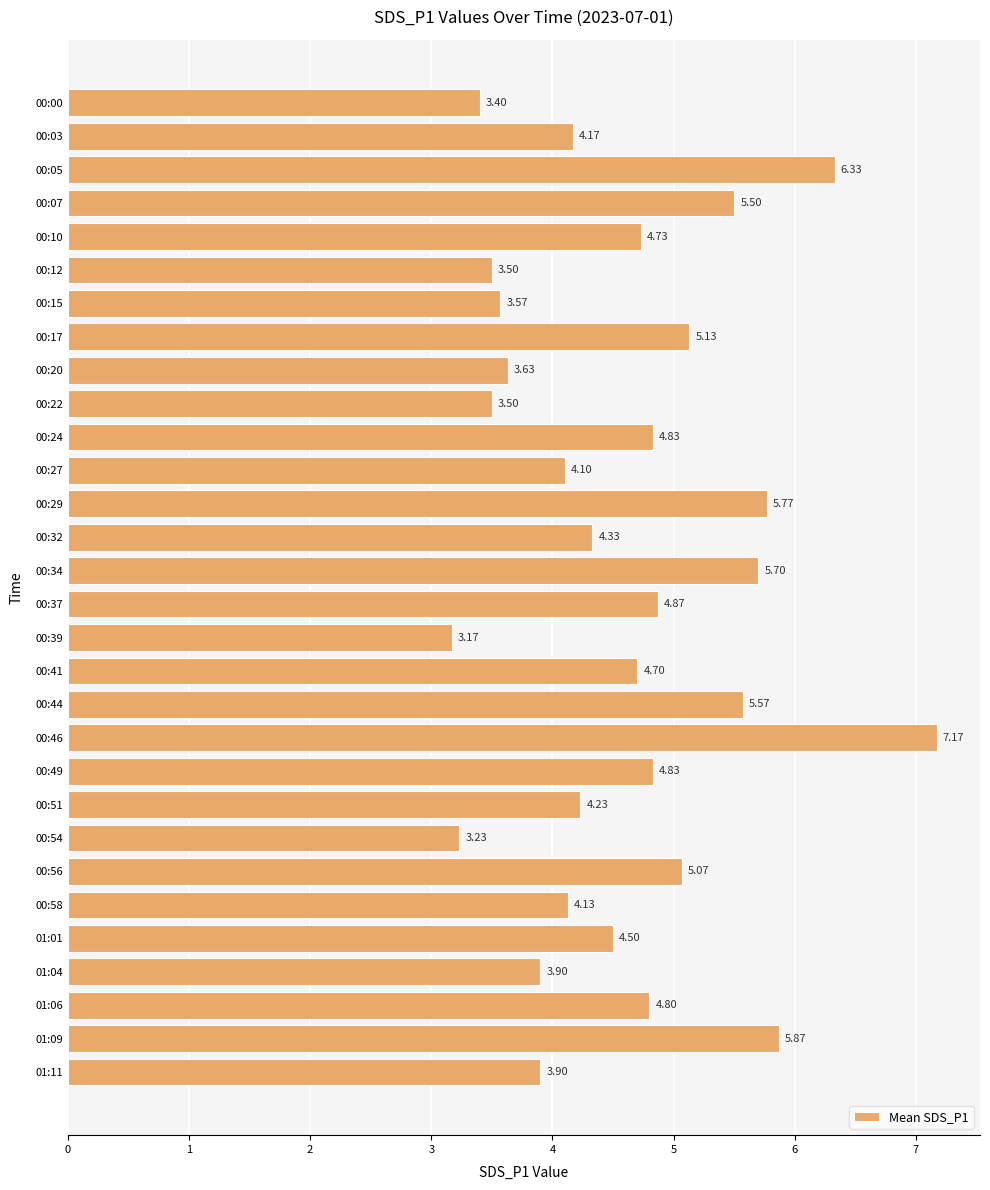

What is the difference between the values at 01:04 and 00:22?

0.4